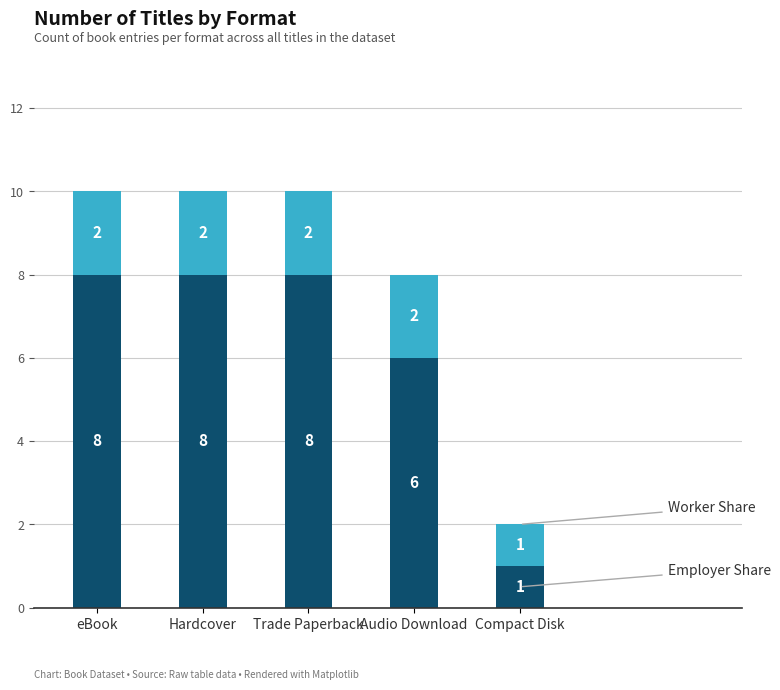

What is the total value across all series at Trade Paperback?

10